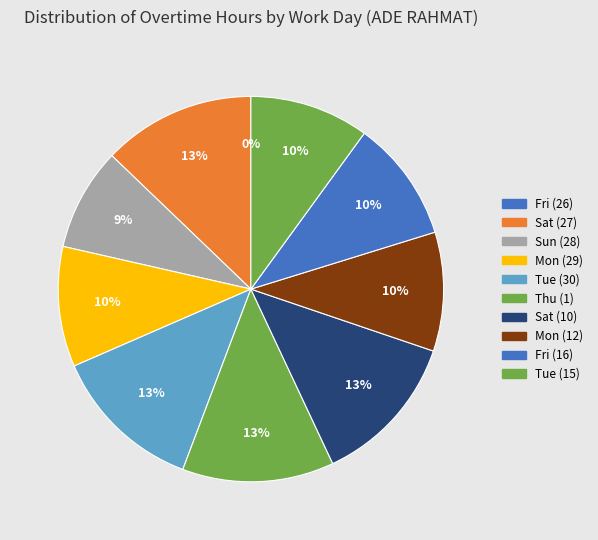

Does Sat (10) represent more than half of the total?

No